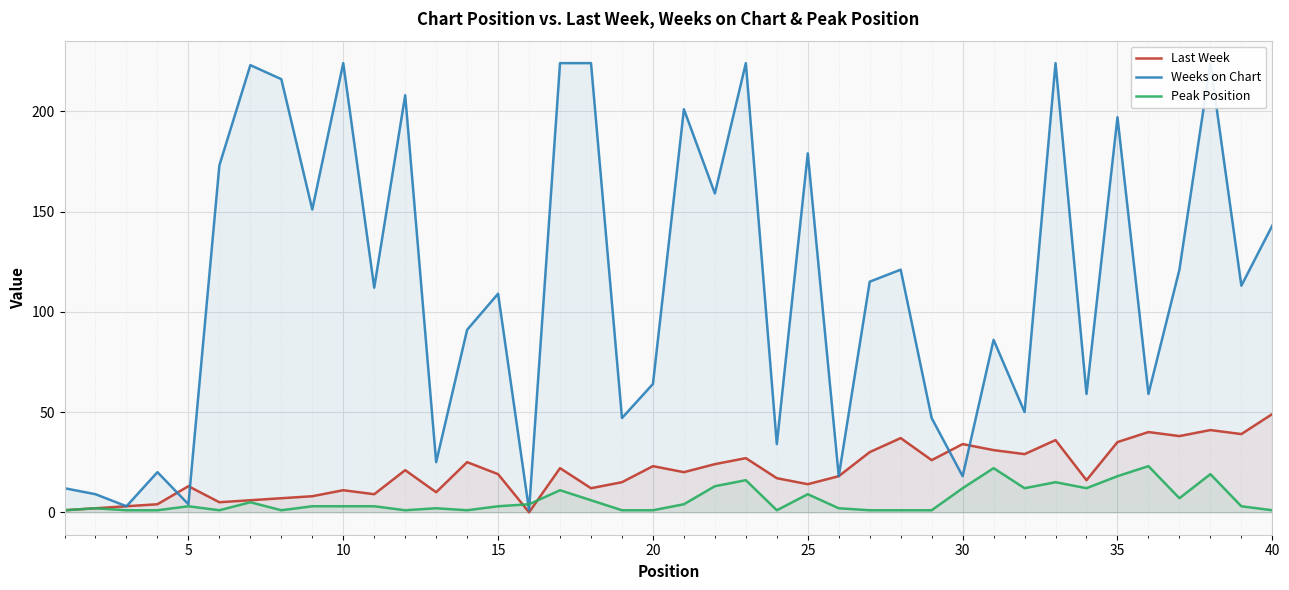

True or false: Peak Position and Last Week intersect in this chart.

True